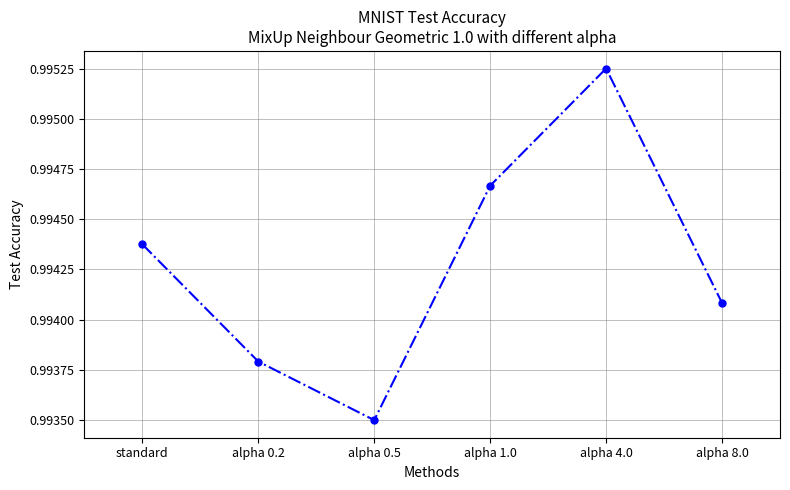

True or false: the data shows 1.5 at alpha 8.0.

False